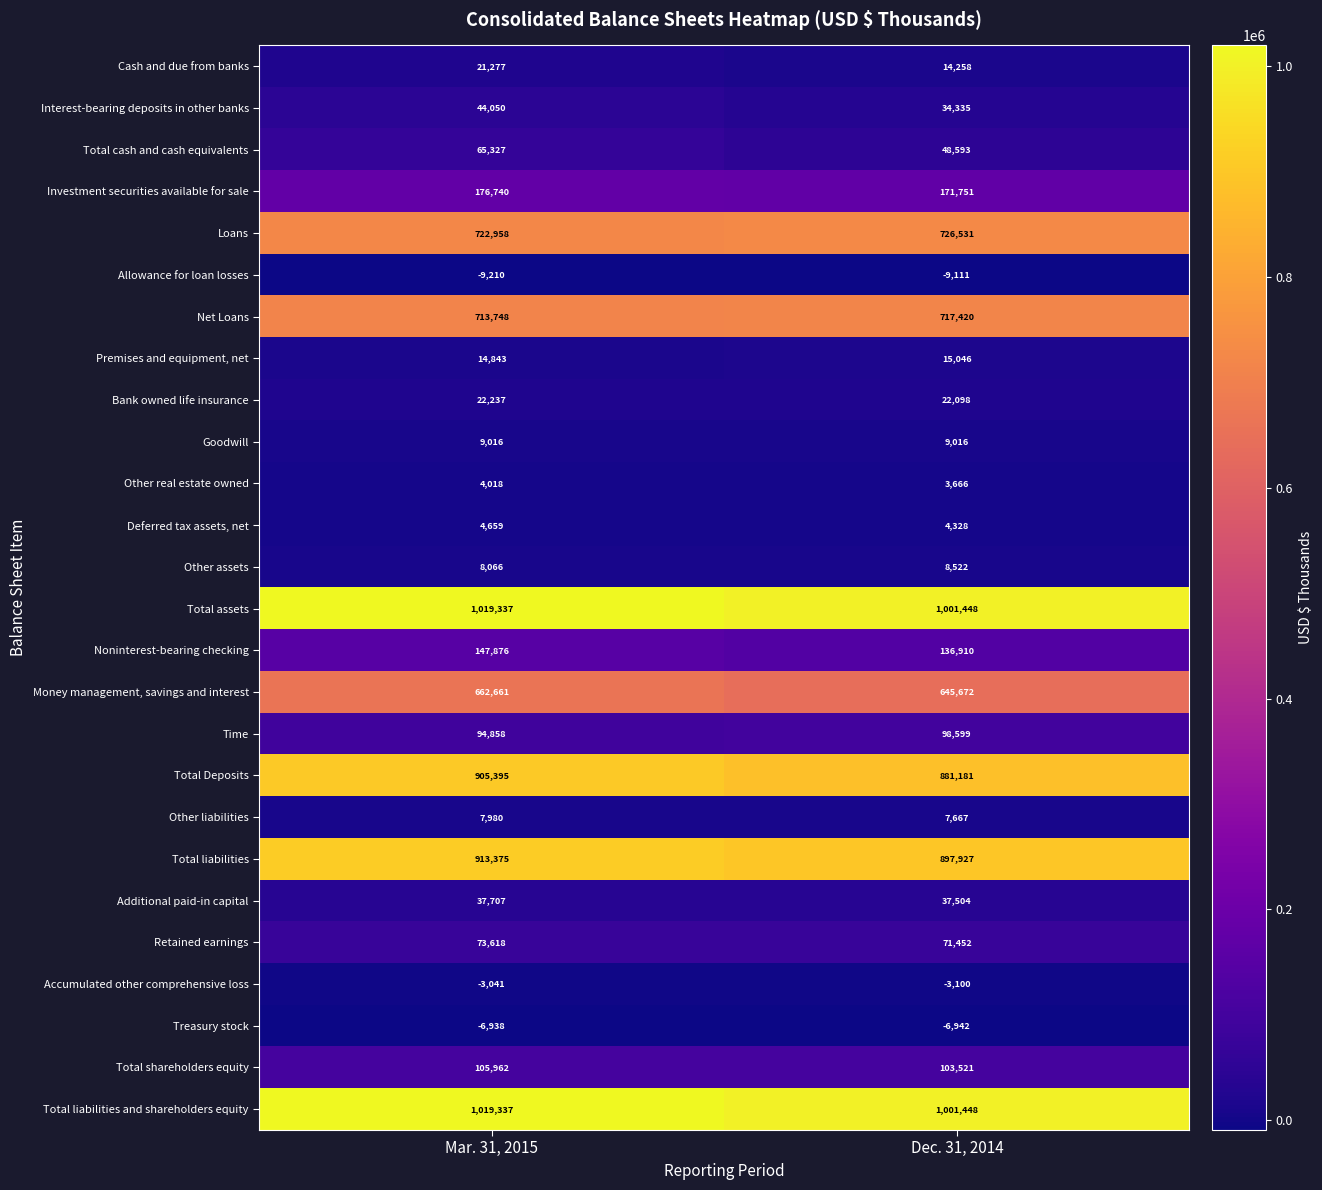

At which category does the chart reach its peak across all series?

Mar. 31, 2015